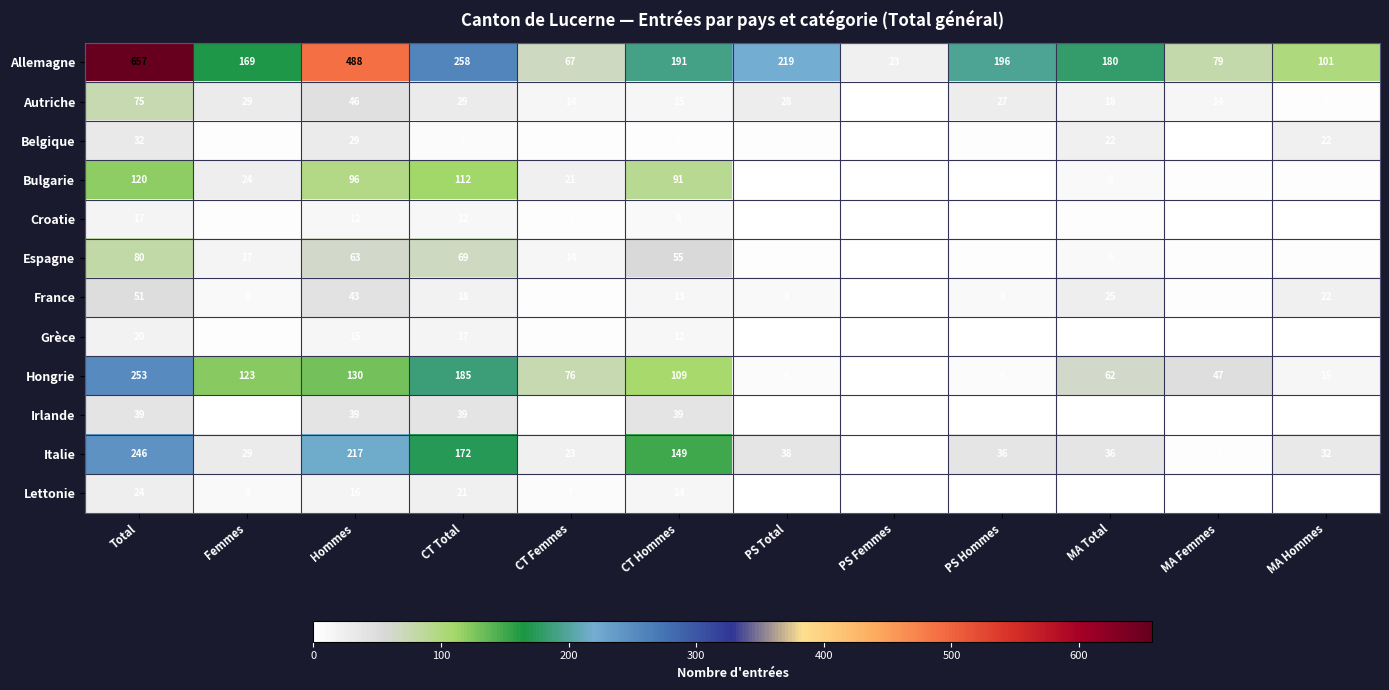

What is the difference between the highest and lowest values at CT Hommes?

187